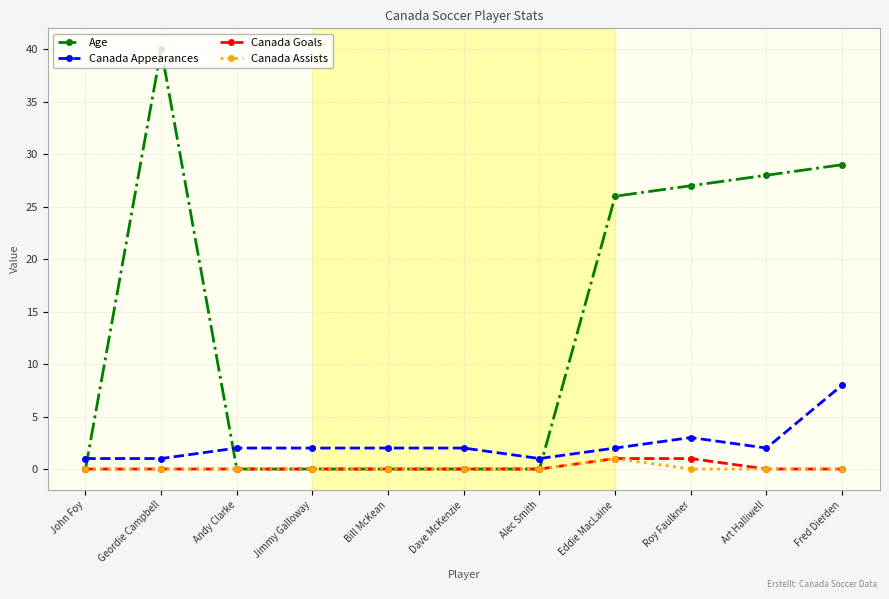

Which series has the largest total across all categories?

Age